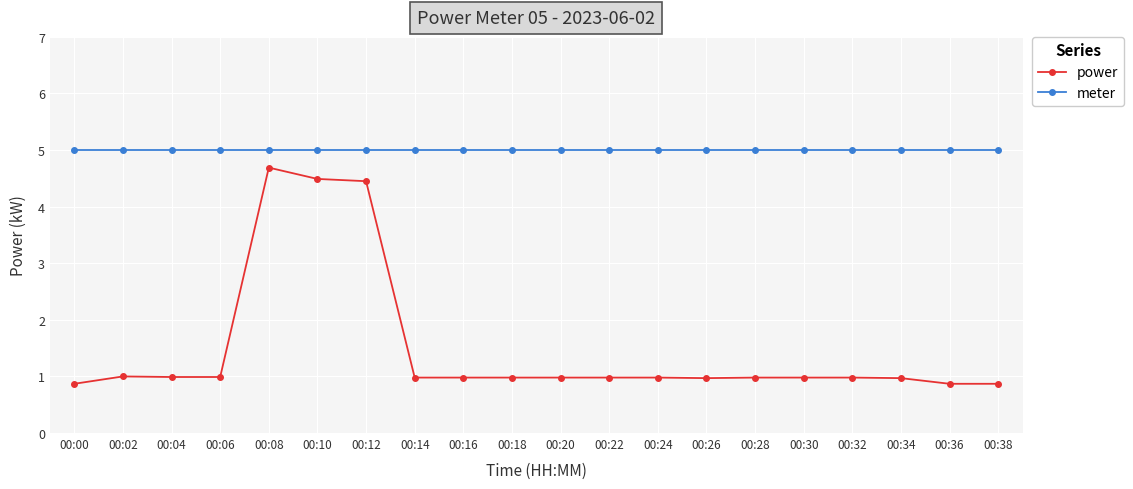

At which category is the sum across all series the highest?

00:08